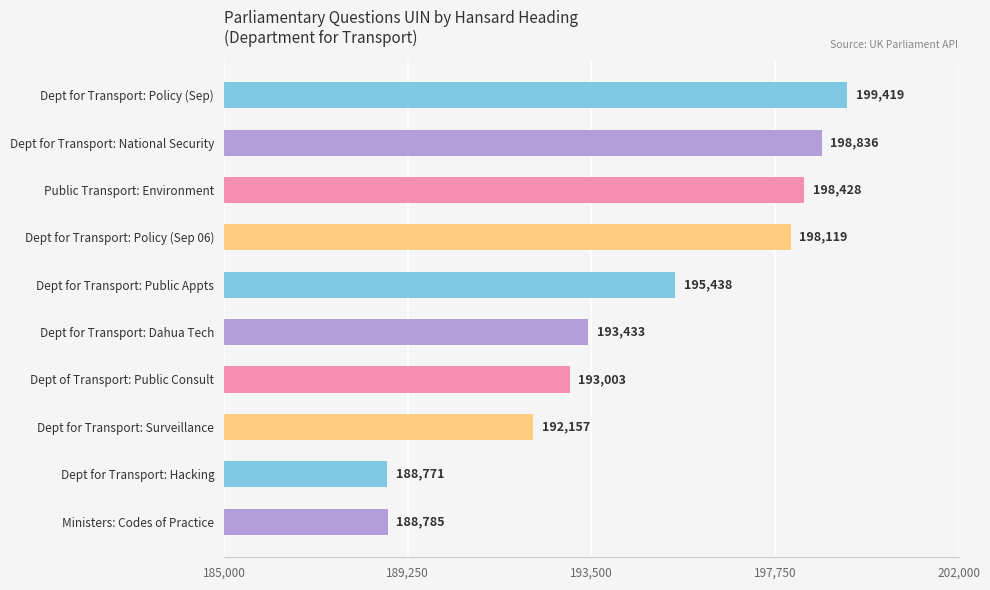

List the labels in order of value, smallest first.

Dept for Transport: Hacking, Ministers: Codes of Practice, Dept for Transport: Surveillance, Dept of Transport: Public Consult, Dept for Transport: Dahua Tech, Dept for Transport: Public Appts, Dept for Transport: Policy (Sep 06), Public Transport: Environment, Dept for Transport: National Security, Dept for Transport: Policy (Sep)